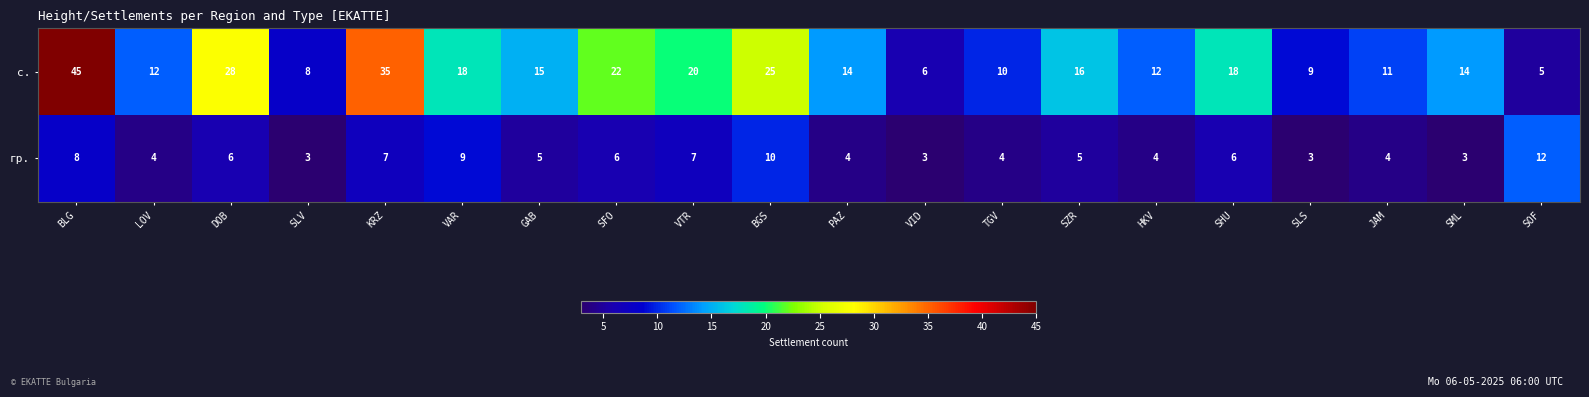

True or false: с. has a value of 8 at PAZ.

False